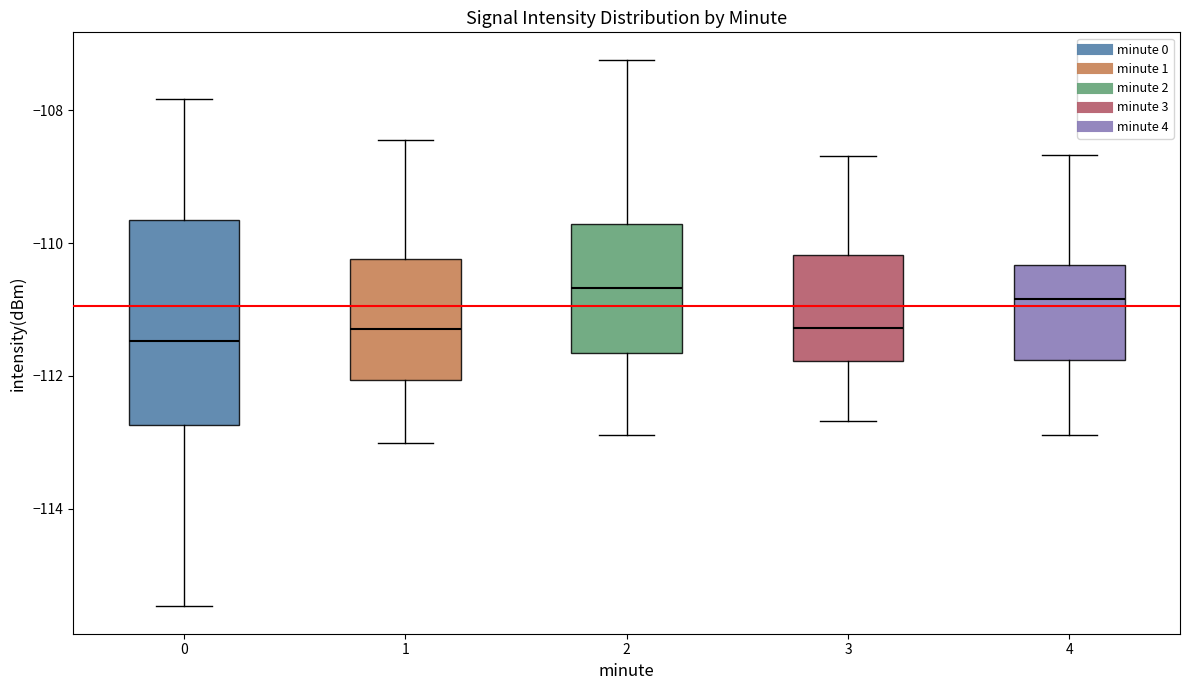

Where does the upper whisker of the box at x = 4 end on the y-axis? The values are not printed on the chart, so give them approximately, as read against the axis.

-108.6